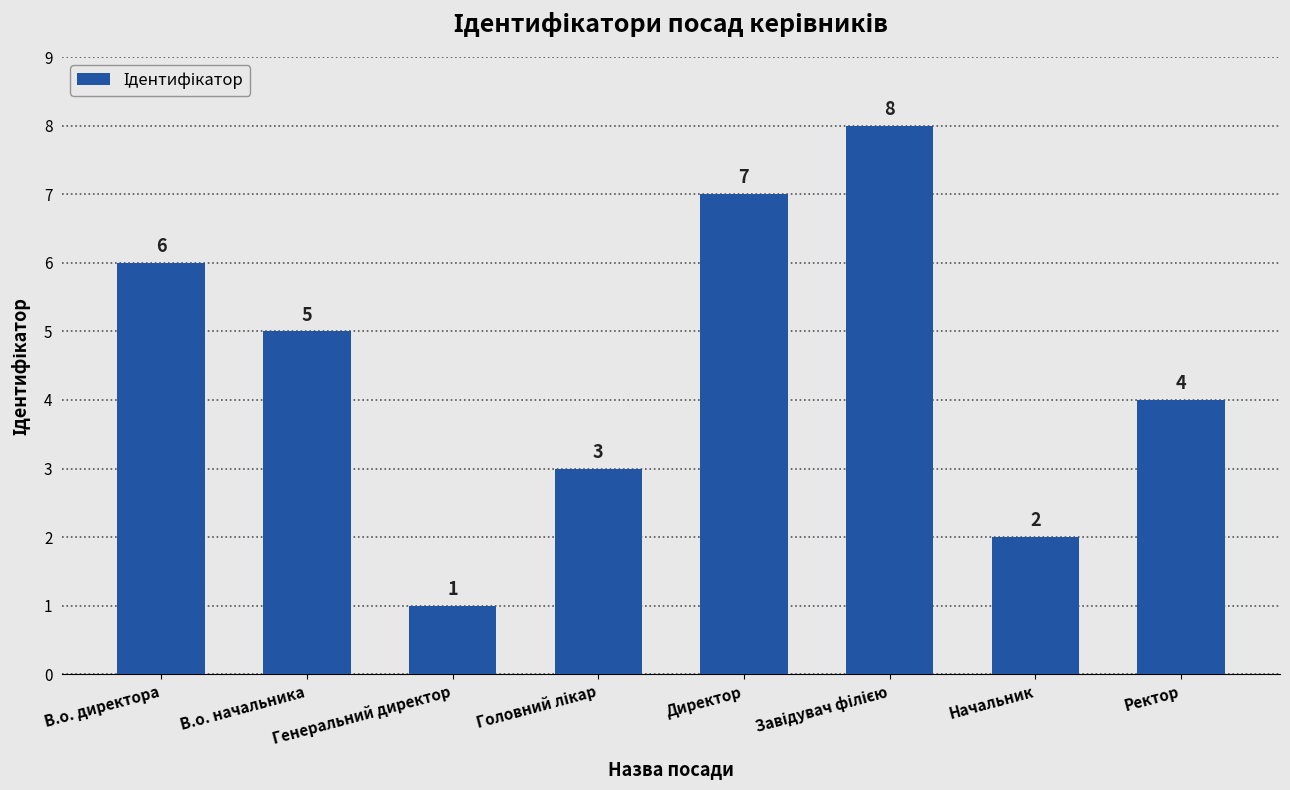

What is the difference between the second highest and second lowest values?

5